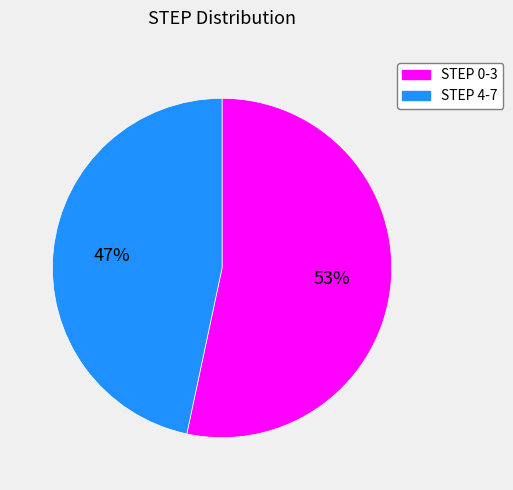

Do STEP 4-7 and STEP 0-3 together represent more than half of the pie?

Yes